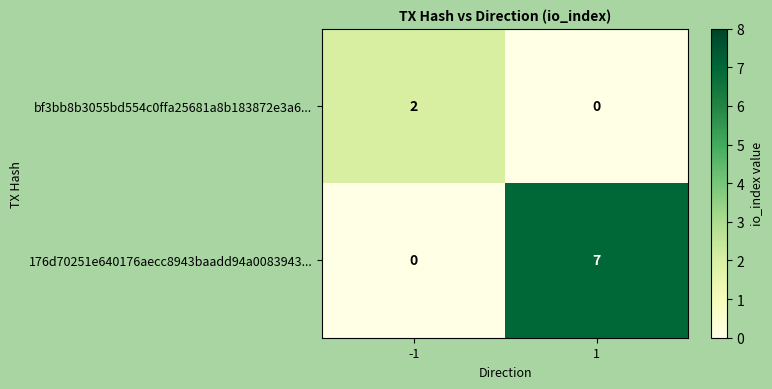

Read the 176d70251e640176aecc8943baadd94a0083943... value at 1.

7